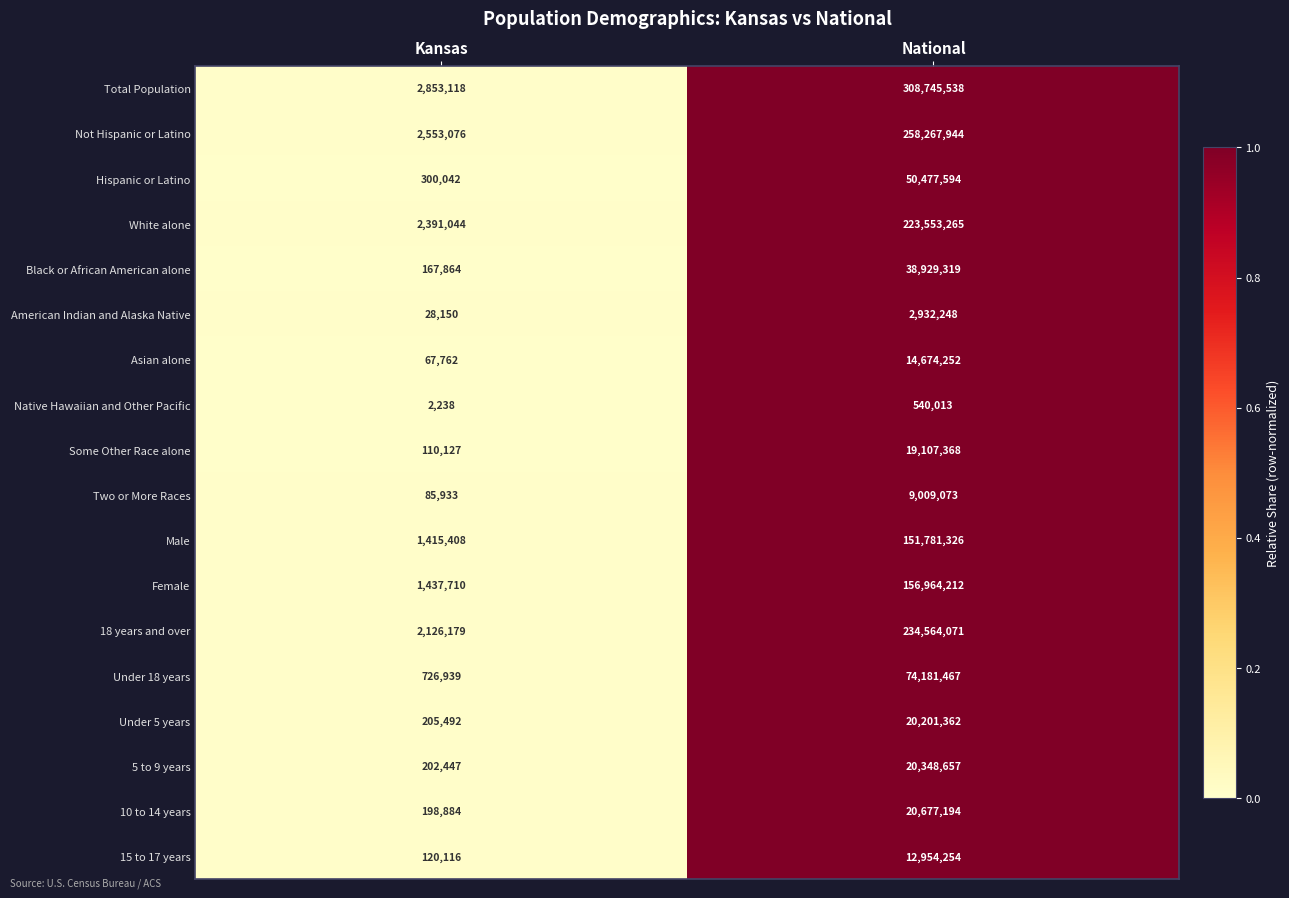

What is the sum of all Total Population values?

311598656